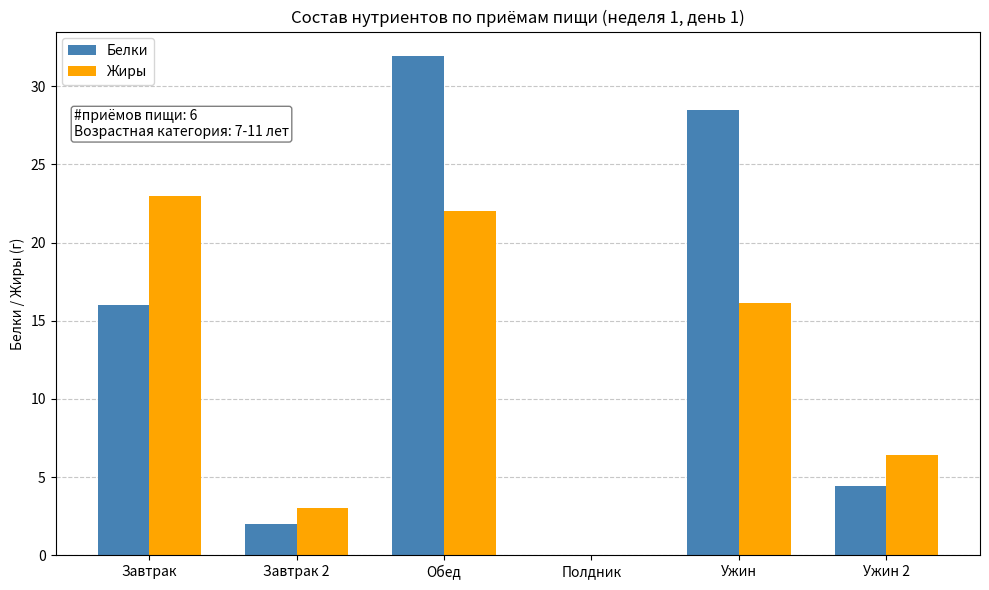

What is the total value across all series at Завтрак?

39.0